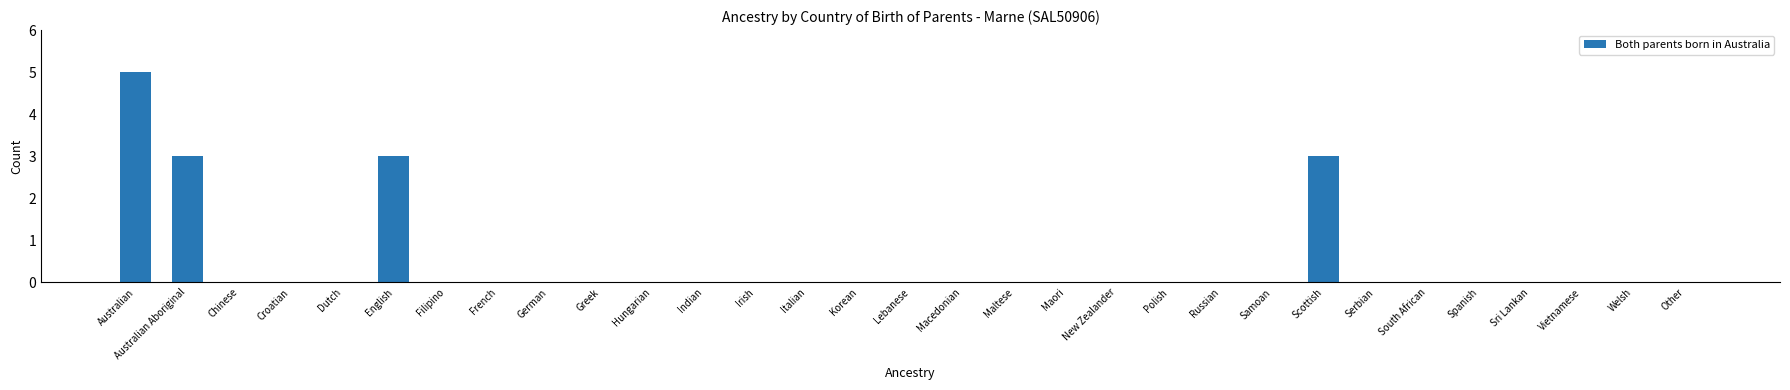

What is the maximum value shown in the chart?

5